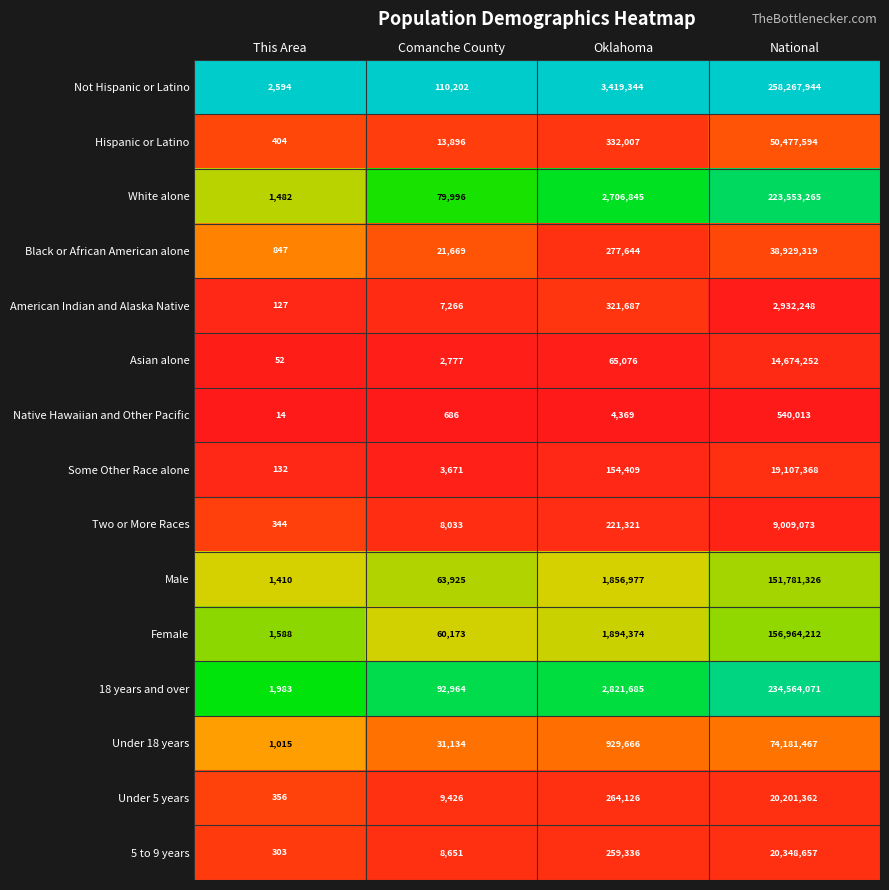

How many series are shown in this chart?

15